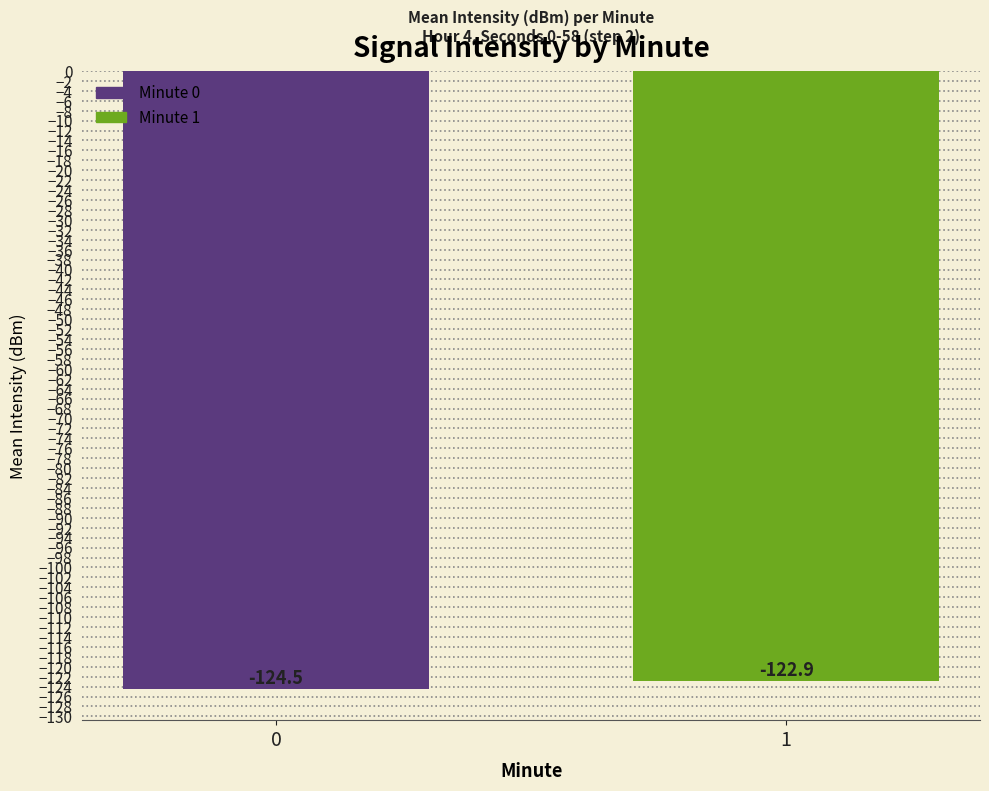

True or false: the data shows -32.9 at 1.

False